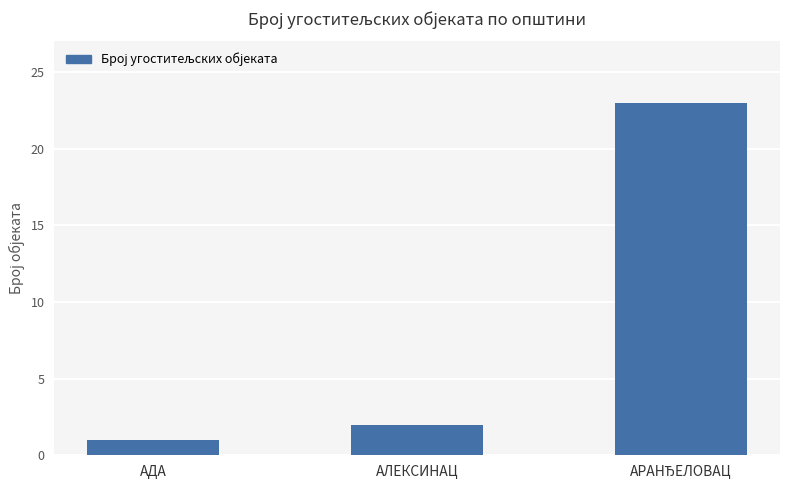

Reading left to right, what are all the values shown in this chart?

1	2	23